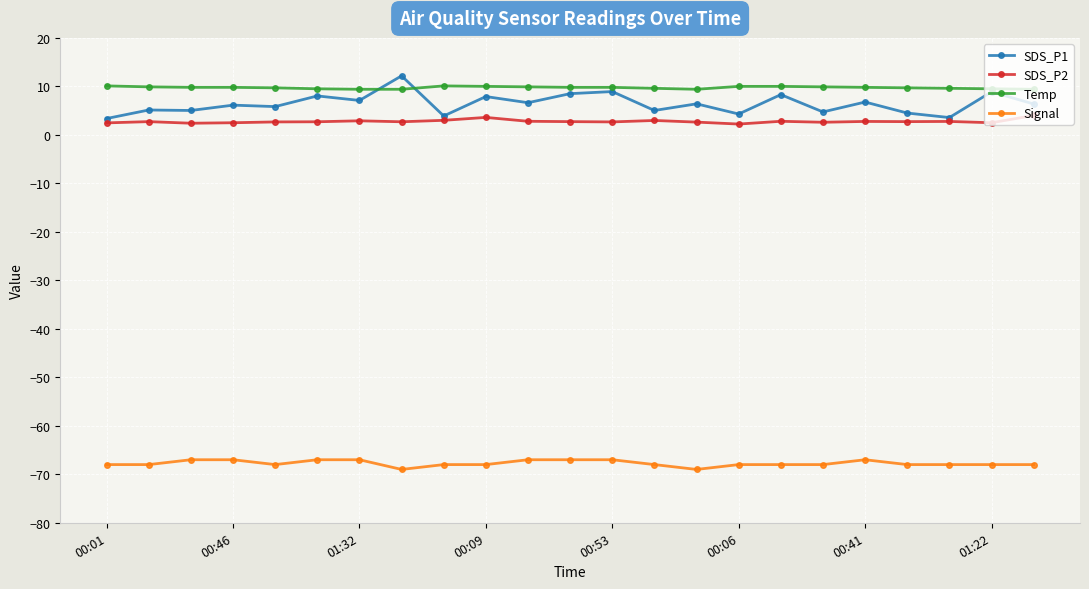

How many lines are shown in the chart?

4